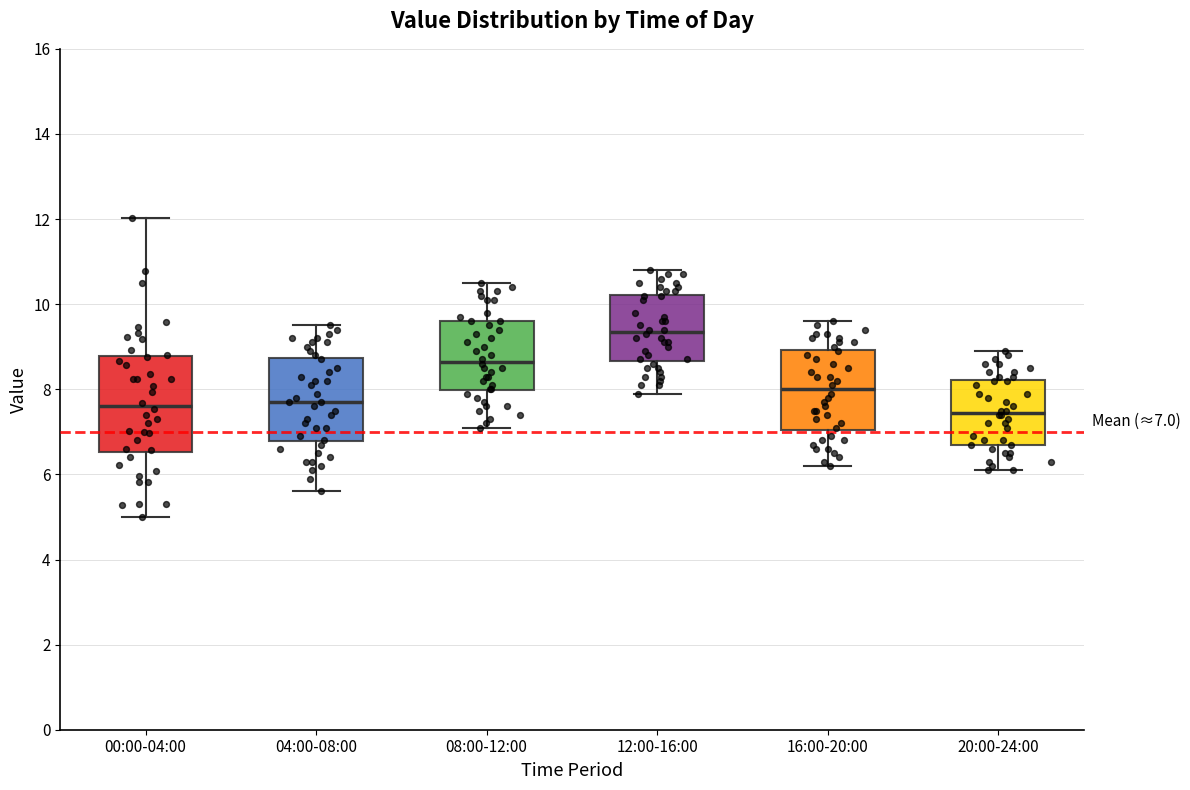

Which box is the tallest, from its lower edge to its upper edge?

00:00-04:00